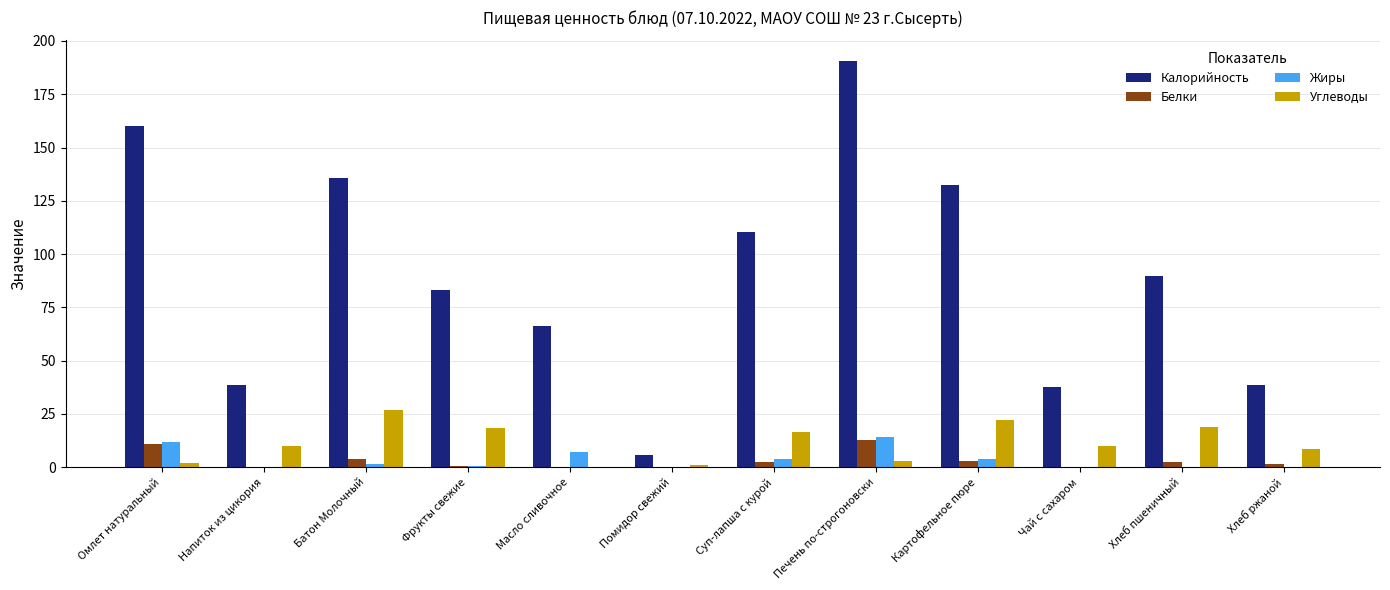

What are all the series names shown in the legend?

Калорийность, Белки, Жиры, Углеводы